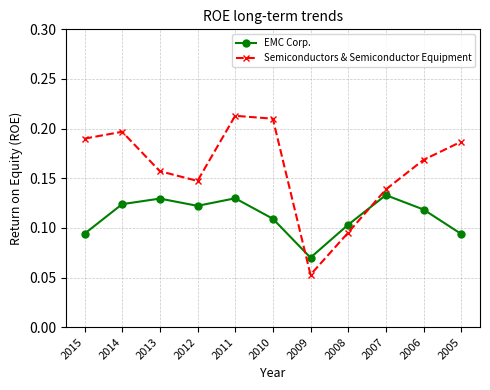

True or false: EMC Corp. and Semiconductors & Semiconductor Equipment cross at least once.

True